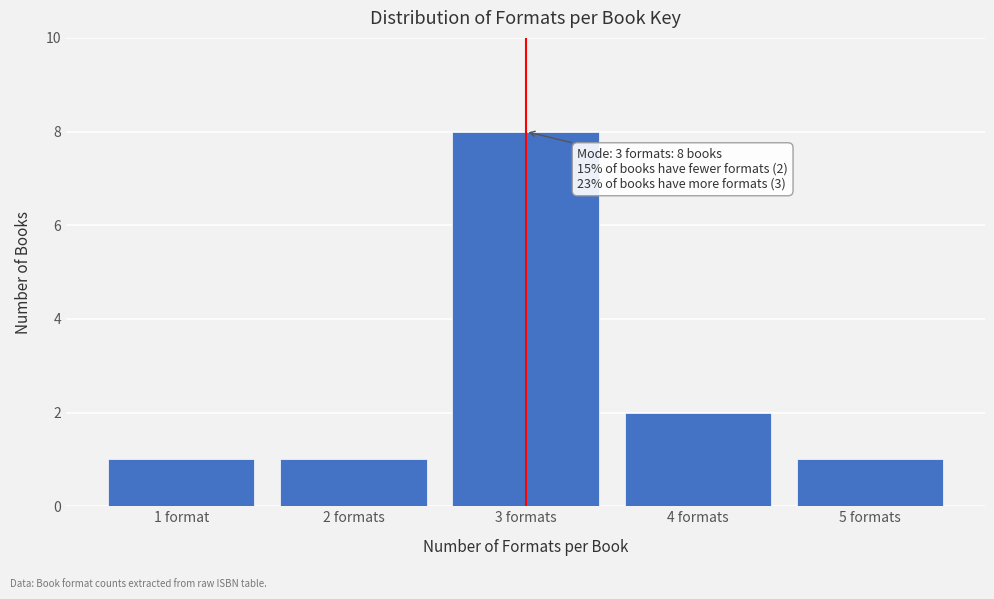

Reading left to right, extract all data points from this chart.

1 format=1	2 formats=1	3 formats=8	4 formats=2	5 formats=1